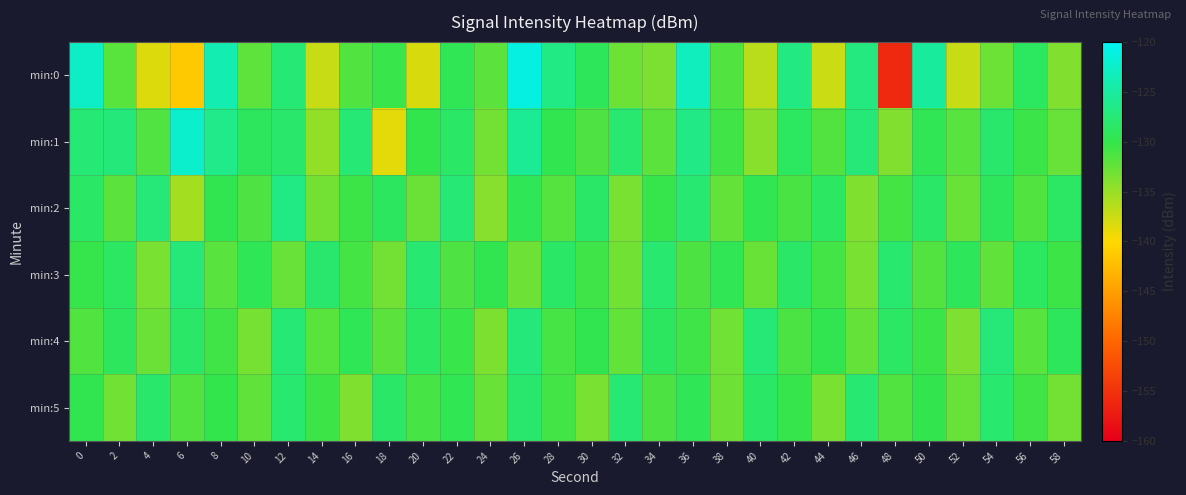

Reading left to right, what are all the values shown in this chart?

min:0: 0=-122.7	2=-131.9	4=-138.3	6=-141.4	8=-123.9	10=-132.2	12=-127.6	14=-137.3	16=-131.5	18=-130.3	20=-138.1	22=-129.5	24=-132.1	26=-121.1	28=-126.7	30=-129.1	32=-132.9	34=-133.6	36=-123.3	38=-131.5	40=-136.6	42=-126.8	44=-137.4	46=-127.0	48=-155.9	50=-125.1	52=-137.3	54=-132.9	56=-128.8	58=-133.9
min:1: 0=-127.6	2=-127.2	4=-131.5	6=-122.3	8=-126.4	10=-129.0	12=-128.1	14=-134.7	16=-127.5	18=-138.7	20=-130.0	22=-128.5	24=-133.2	26=-125.6	28=-129.8	30=-131.4	32=-127.9	34=-132.1	36=-126.5	38=-130.7	40=-134.2	42=-128.8	44=-131.6	46=-127.3	48=-133.9	50=-129.5	52=-131.8	54=-128.2	56=-130.4	58=-132.6
min:2: 0=-128.5	2=-132.1	4=-127.3	6=-135.6	8=-129.8	10=-131.4	12=-126.7	14=-133.2	16=-130.5	18=-128.9	20=-132.8	22=-127.6	24=-134.1	26=-129.3	28=-131.7	30=-128.4	32=-133.5	34=-130.2	36=-127.8	38=-132.4	40=-129.6	42=-131.1	44=-128.7	46=-133.8	48=-130.9	50=-128.3	52=-132.7	54=-129.1	56=-131.5	58=-128.6
min:3: 0=-130.2	2=-128.7	4=-133.5	6=-127.4	8=-131.8	10=-129.3	12=-132.6	14=-128.1	16=-130.9	18=-133.2	20=-127.8	22=-131.4	24=-129.7	26=-132.9	28=-128.5	30=-130.6	32=-133.1	34=-127.9	36=-131.3	38=-129.5	40=-132.7	42=-128.3	44=-130.8	46=-133.4	48=-128.0	50=-131.6	52=-129.2	54=-132.3	56=-128.8	58=-130.5
min:4: 0=-131.5	2=-129.0	4=-132.8	6=-128.4	8=-130.7	10=-133.3	12=-127.6	14=-131.9	16=-129.4	18=-132.1	20=-128.7	22=-130.3	24=-133.6	26=-127.2	28=-131.0	30=-129.8	32=-132.4	34=-128.9	36=-130.6	38=-133.0	40=-127.5	42=-131.2	44=-129.7	46=-132.5	48=-128.6	50=-130.4	52=-133.7	54=-127.3	56=-131.8	58=-129.1
min:5: 0=-129.7	2=-133.1	4=-128.2	6=-131.6	8=-130.0	10=-132.2	12=-127.9	14=-130.5	16=-133.8	18=-128.3	20=-131.0	22=-129.6	24=-132.7	26=-128.1	28=-130.8	30=-133.4	32=-127.7	34=-131.3	36=-129.4	38=-132.9	40=-128.5	42=-130.2	44=-133.5	46=-127.8	48=-131.5	50=-129.9	52=-132.6	54=-128.0	56=-130.7	58=-133.2